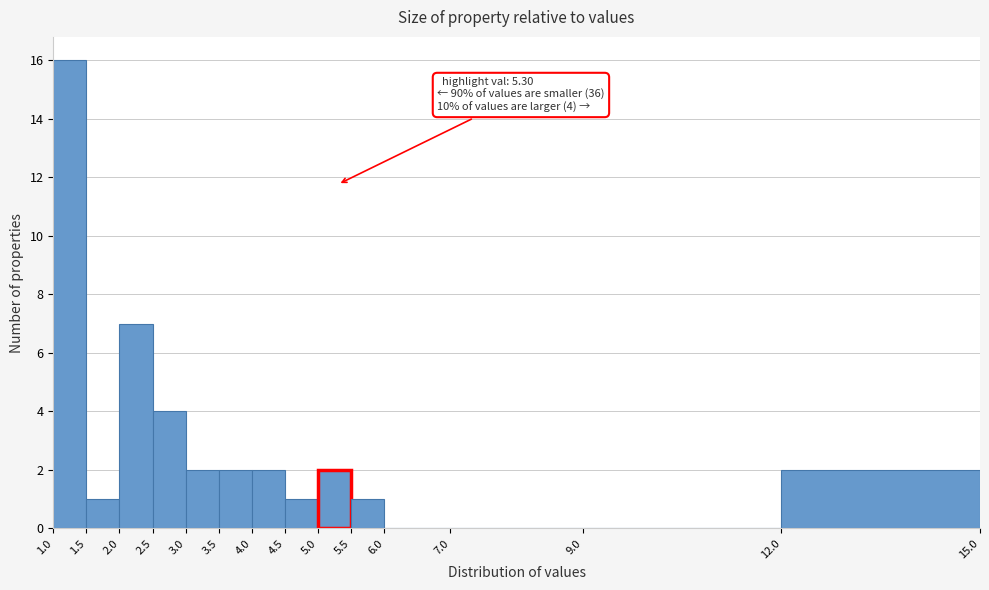

Which range on the x-axis has the tallest bar?

1.0 to 1.5